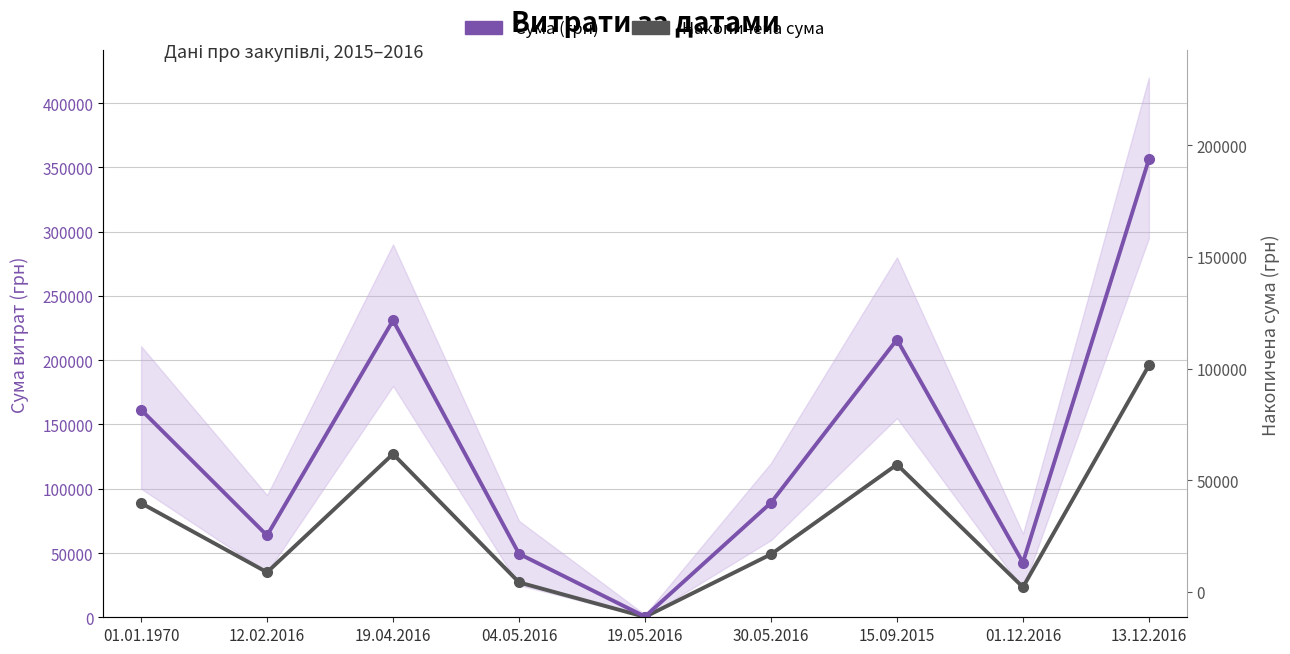

True or false: Сума (грн) and Накопичена сума intersect in this chart.

False